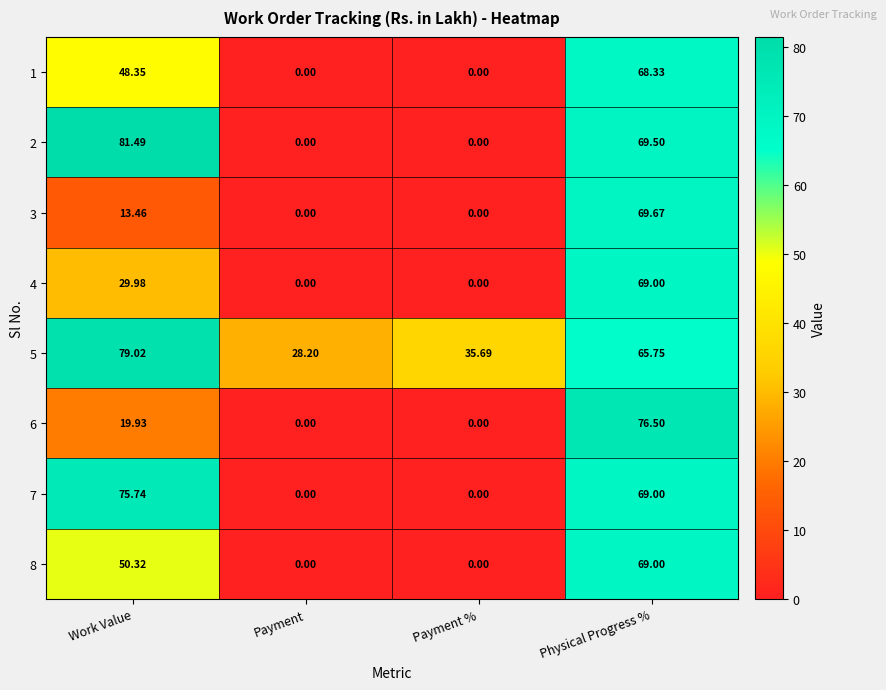

At which category is the sum across all series the highest?

Physical Progress %